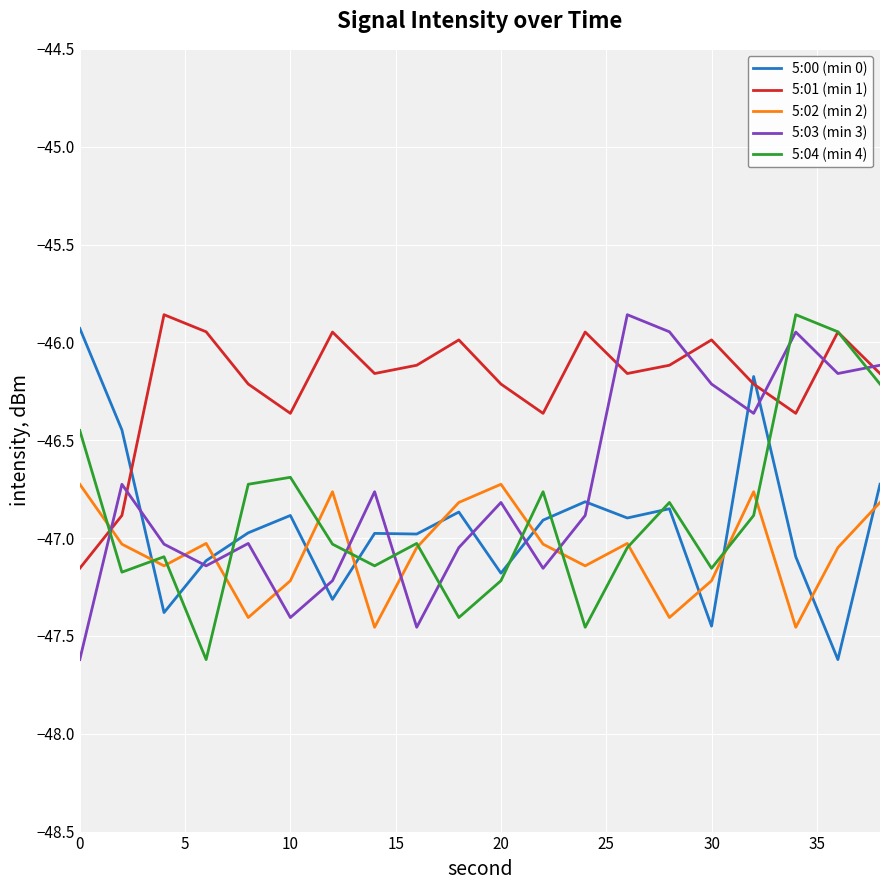

At how many categories does at least one series exceed -47?

20